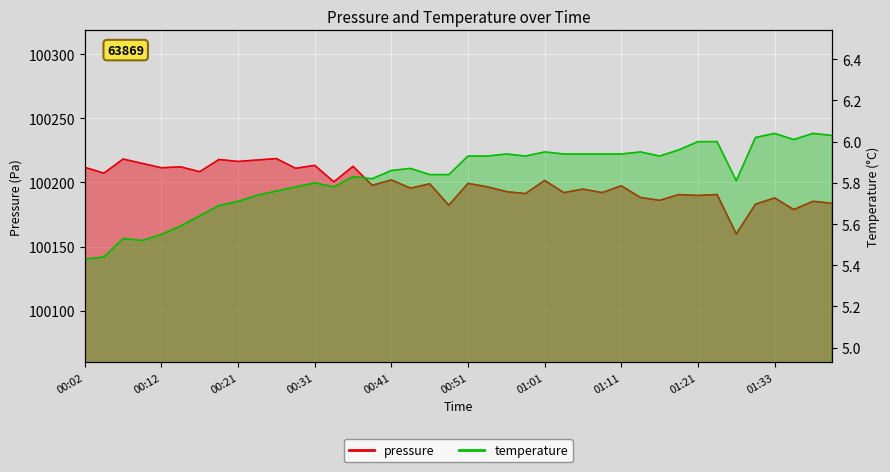

What is the average value of the temperature series?

5.8